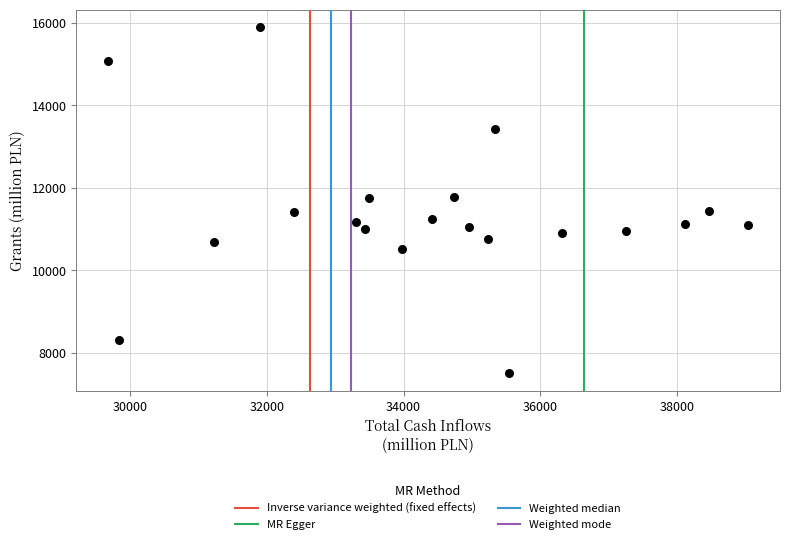

What is the range of X values (max minus min)?

9349